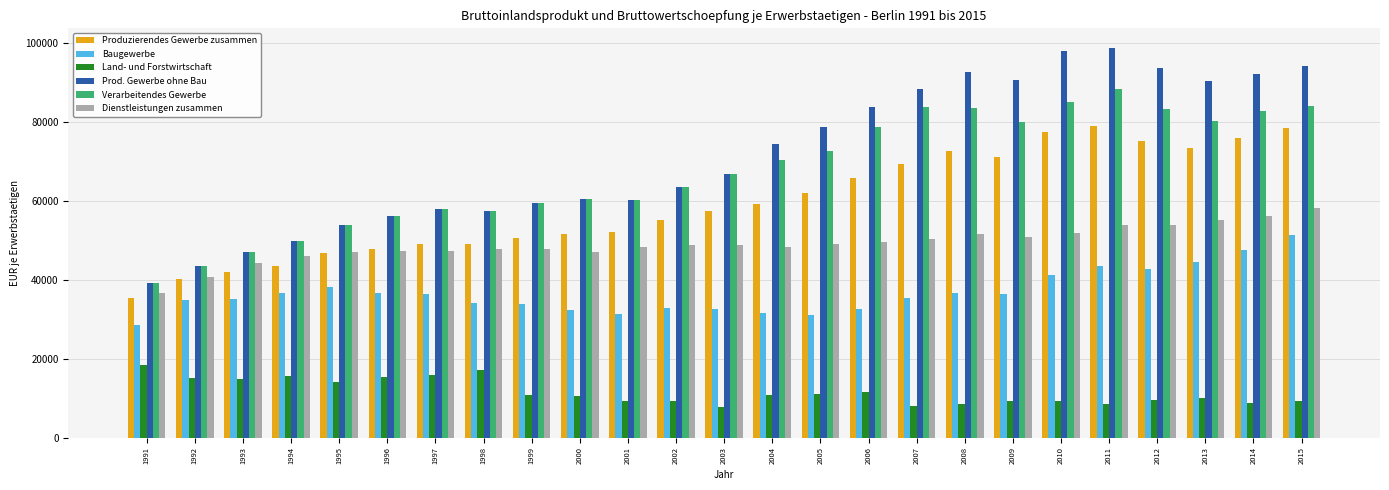

At which label does Produzierendes Gewerbe zusammen reach its minimum?

1991